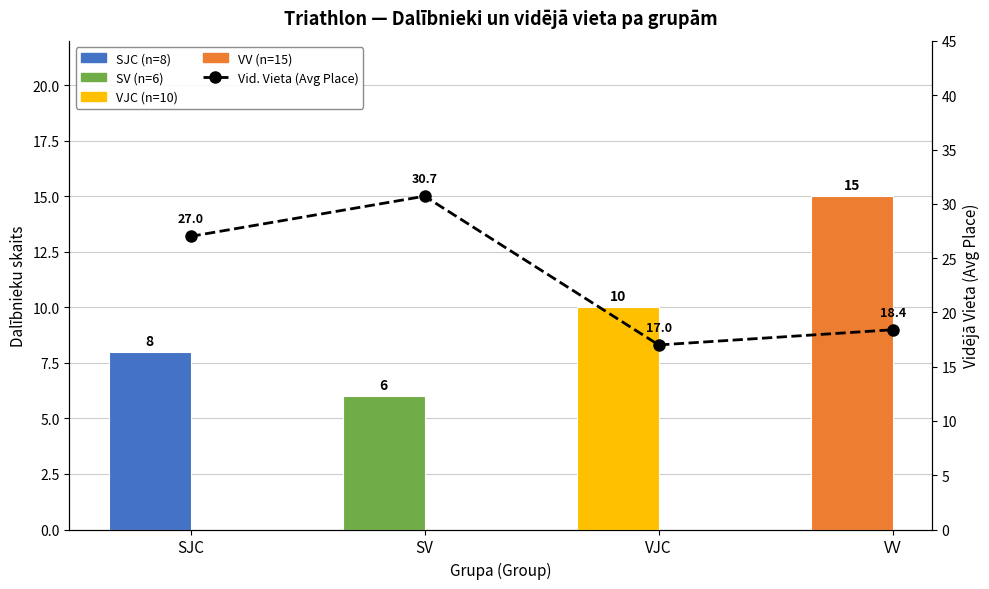

What is the label of the 3rd bar from the right?

SV